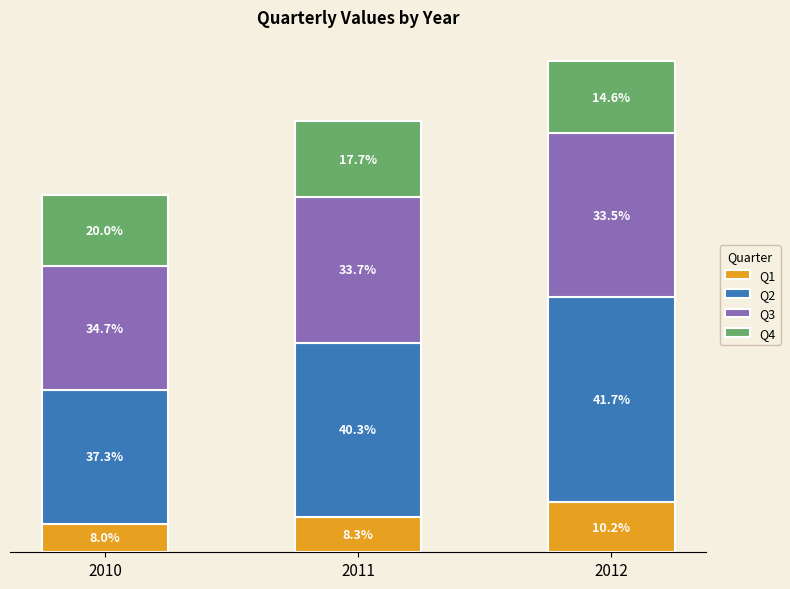

The Q2 series shows 86 at 2012. True or false?

True